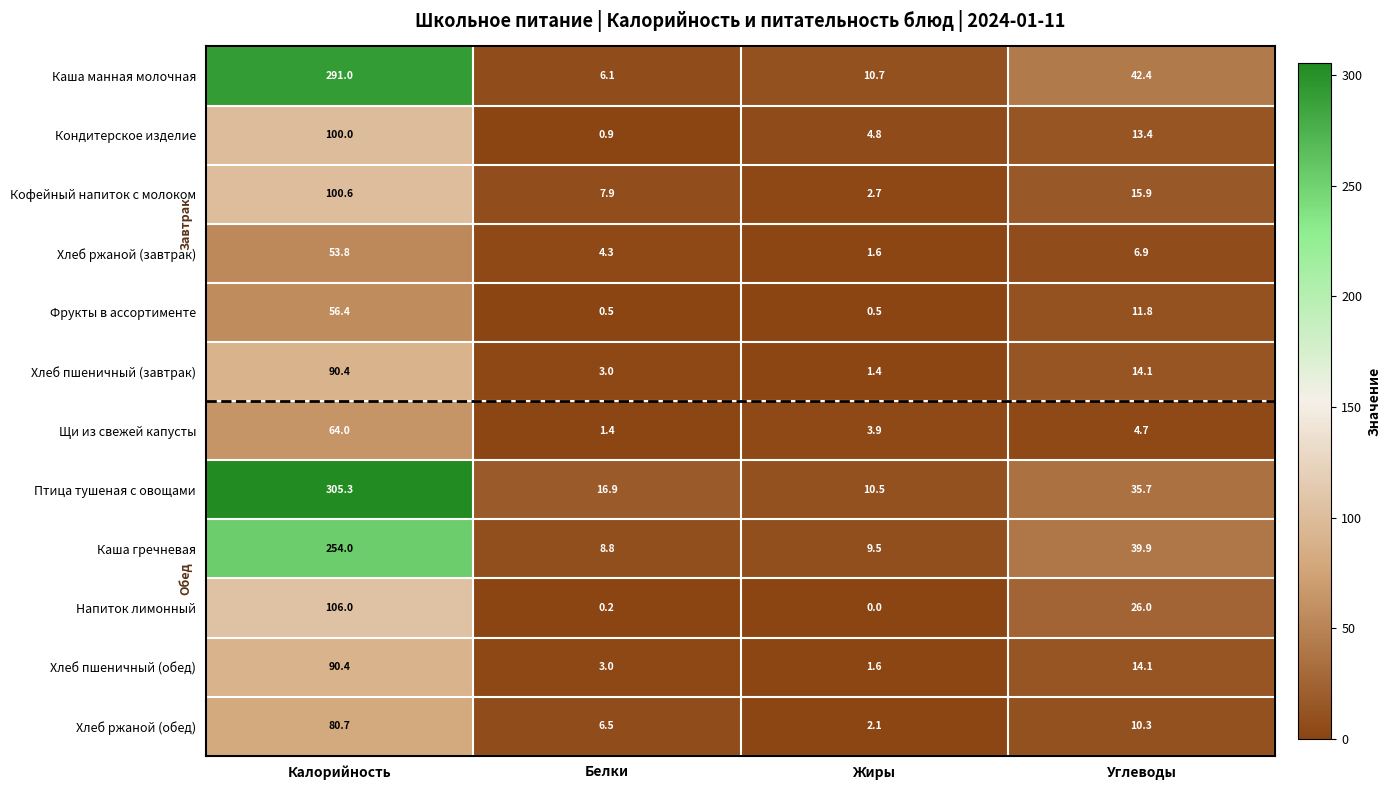

List the labels in order of Кофейный напиток с молоком value, largest first.

Калорийность, Углеводы, Белки, Жиры